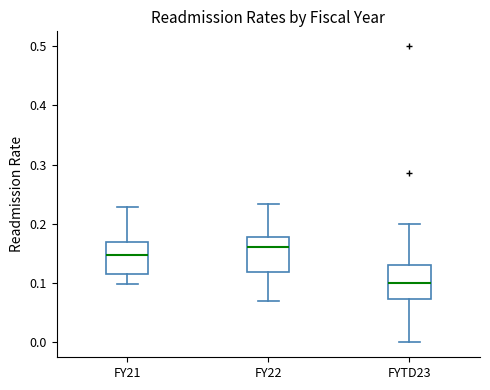

Which box's median line is the highest?

FY22